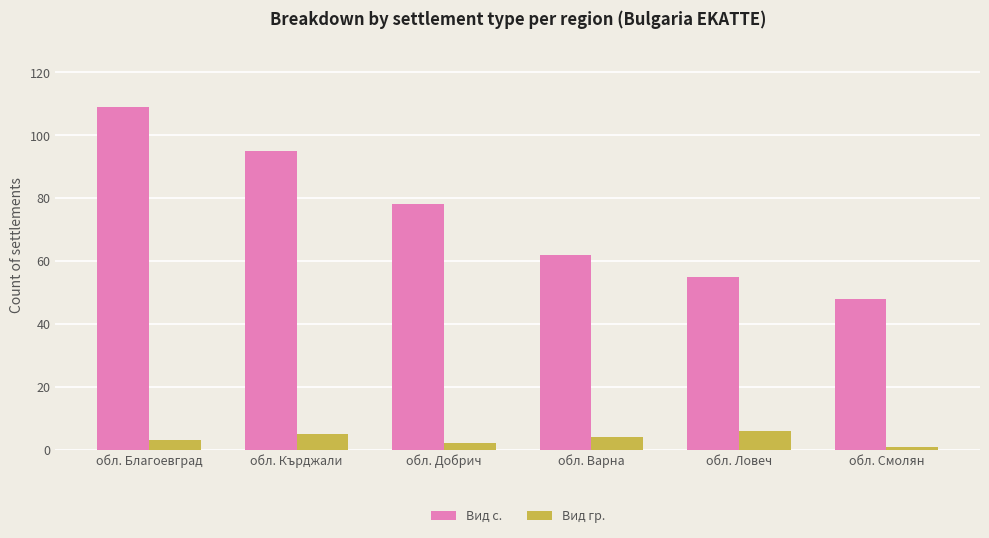

What is the average value of the Вид гр. series?

4